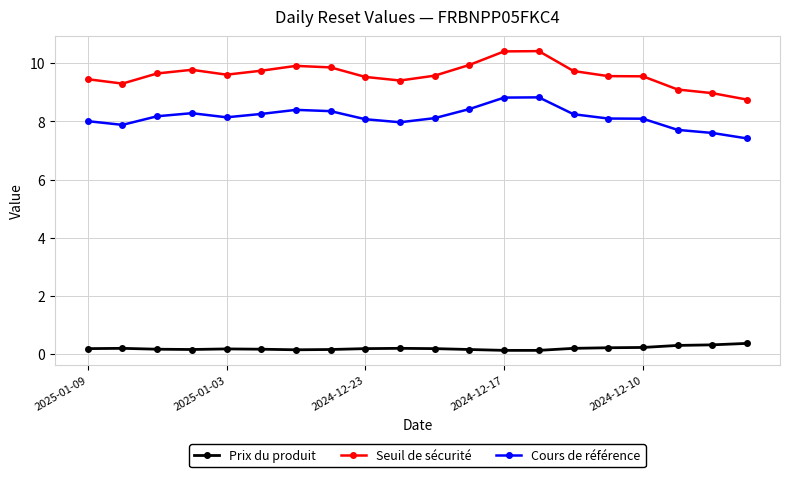

True or false: Seuil de sécurité has more than 1 interior local peaks.

True